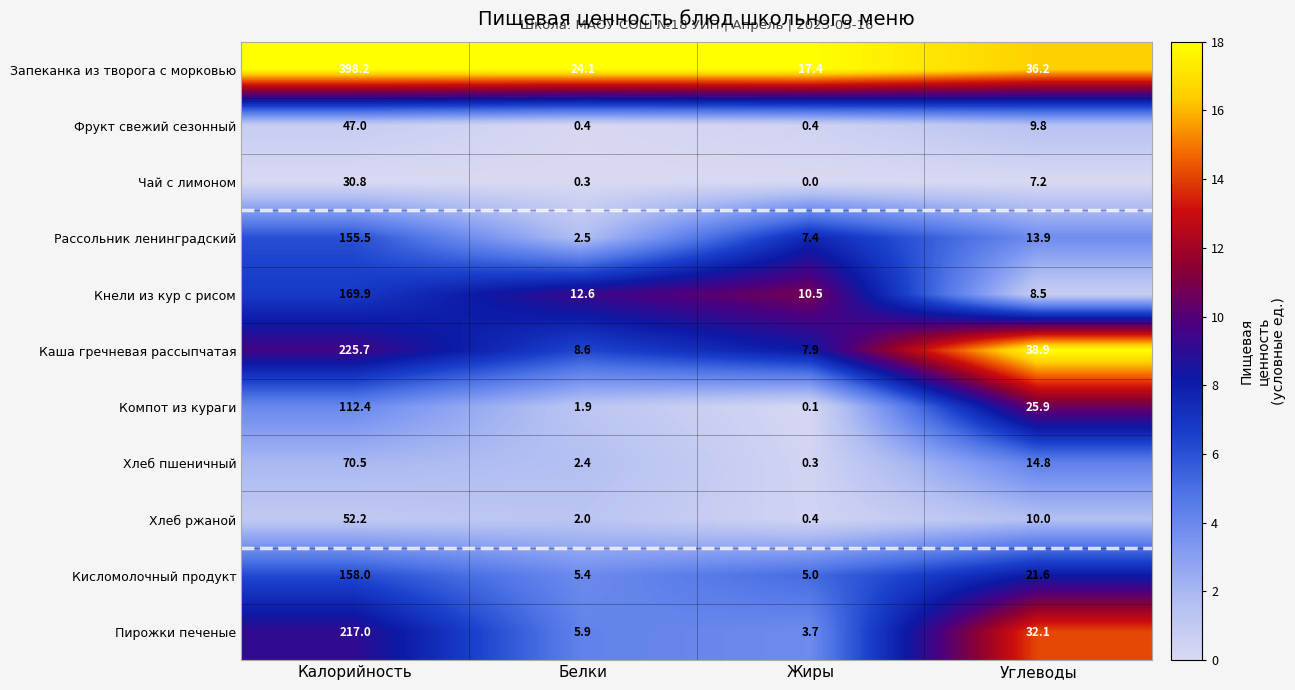

Which series has the widest spread of values?

Запеканка из творога с морковью